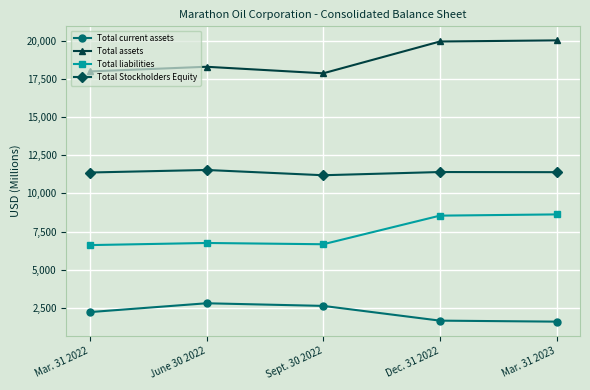

True or false: Total assets and Total liabilities intersect in this chart.

False